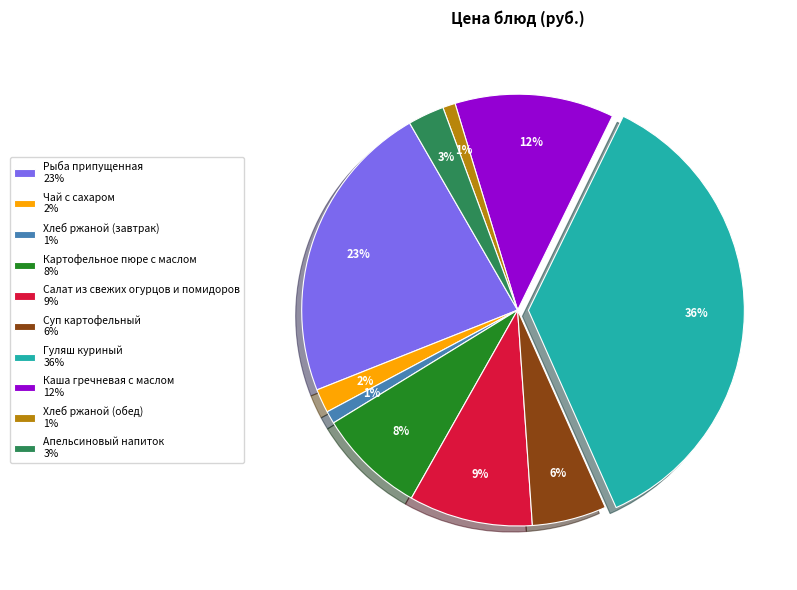

True or false: Суп картофельный 6% accounts for 6% of the total.

True